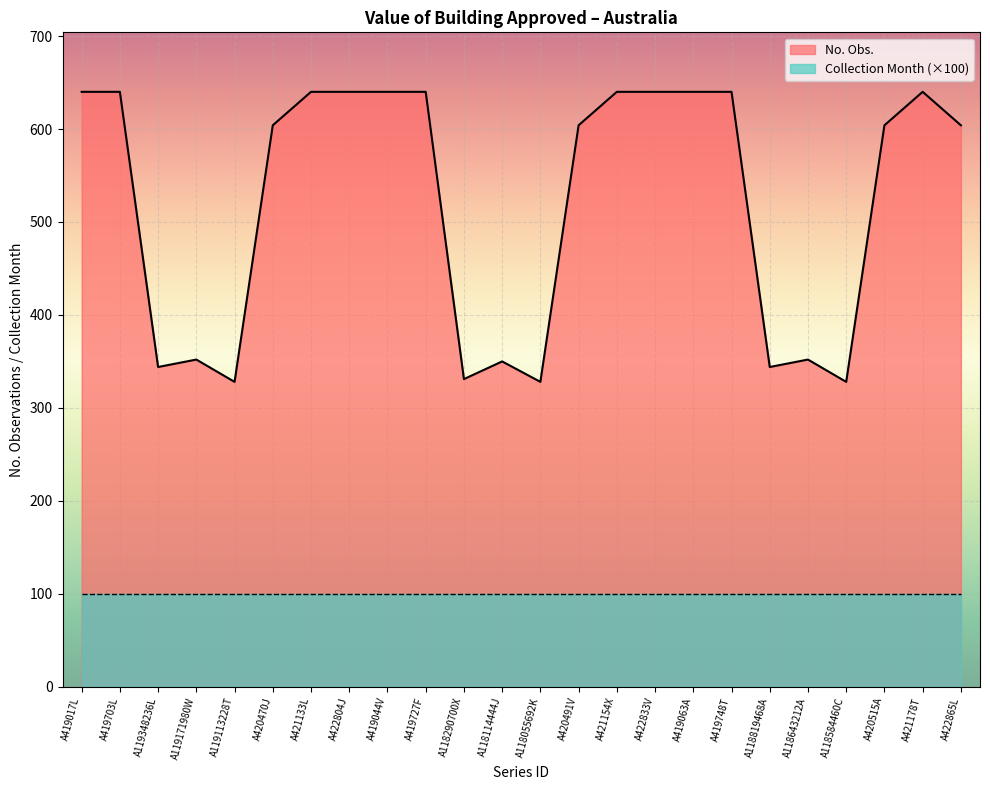

What is the minimum value shown in the chart?

100